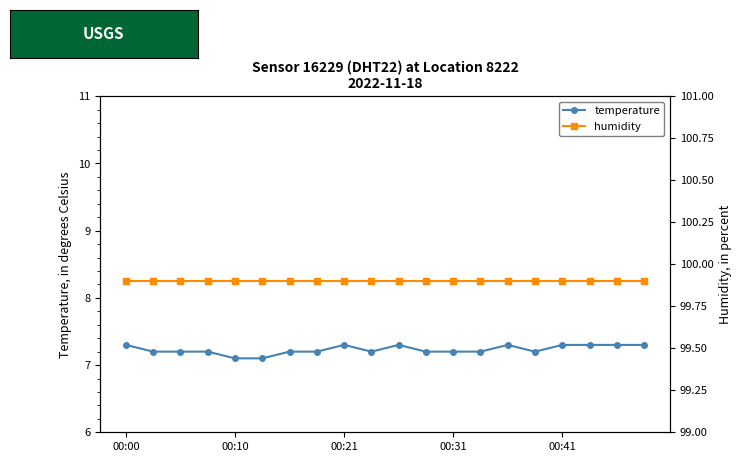

How many lines are shown in the chart?

2